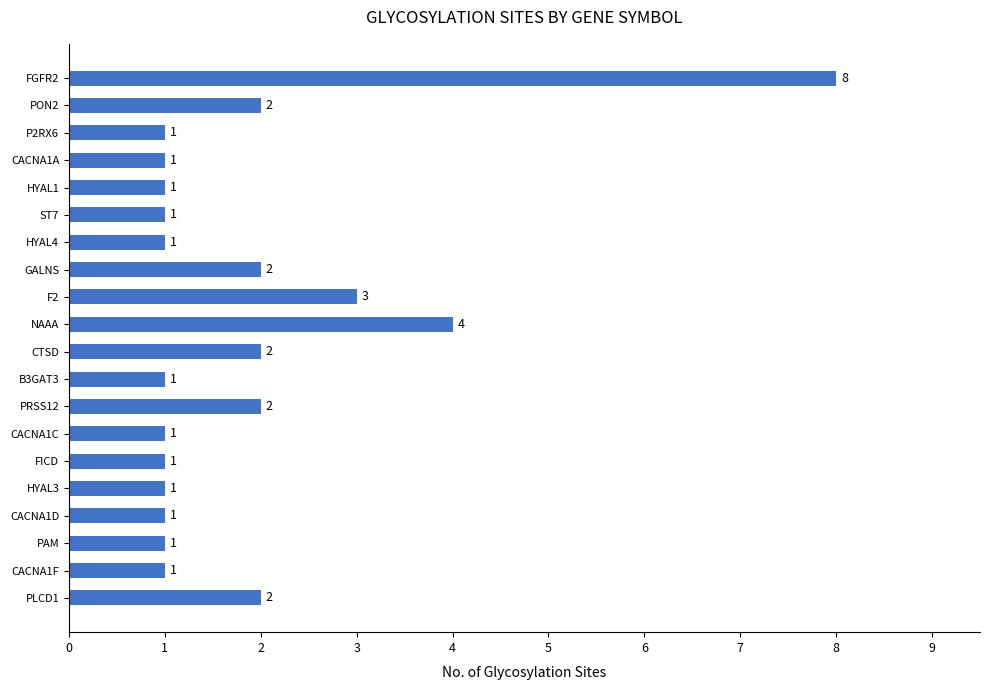

How many distinct data groups are displayed?

1